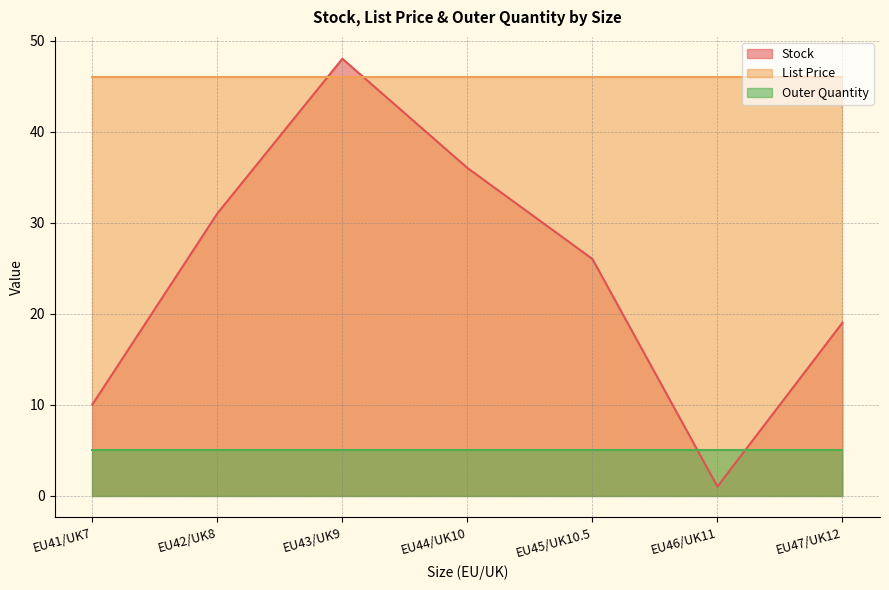

How many series are shown in this chart?

3